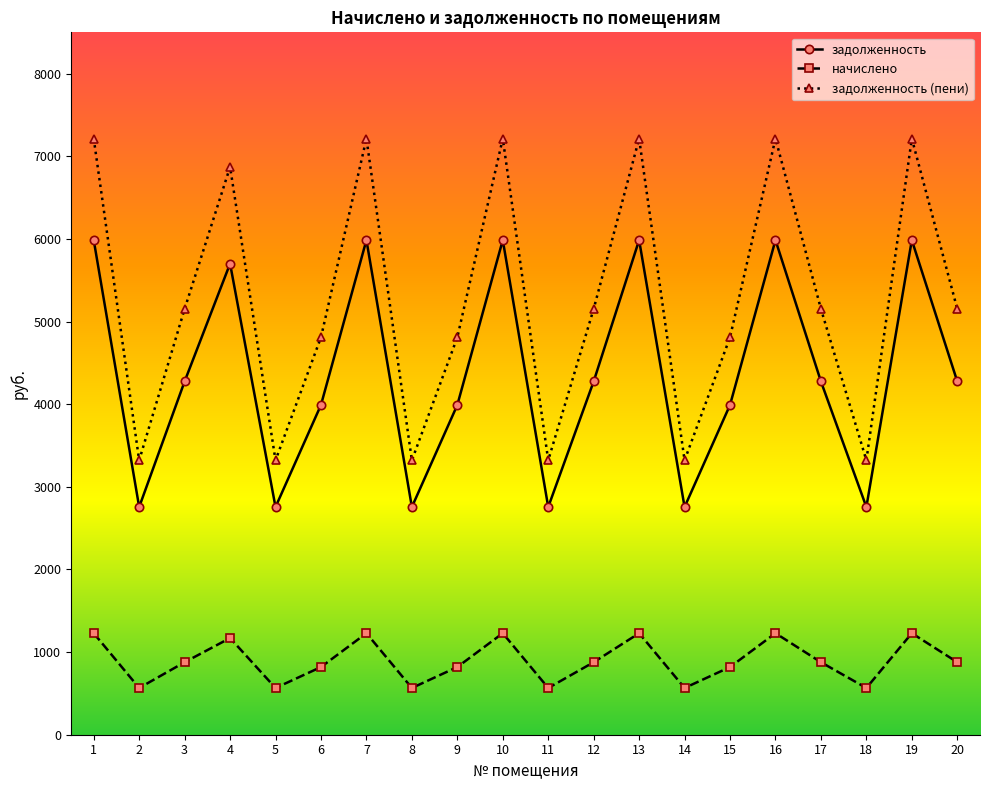

Is the value of начислено at 19 greater than the value of задолженность at 10?

No